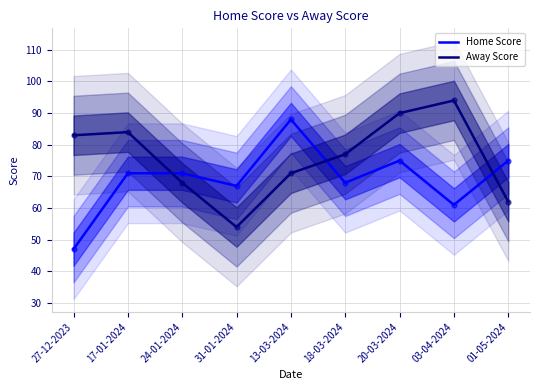

Which series reaches the minimum Y coordinate?

Home Score